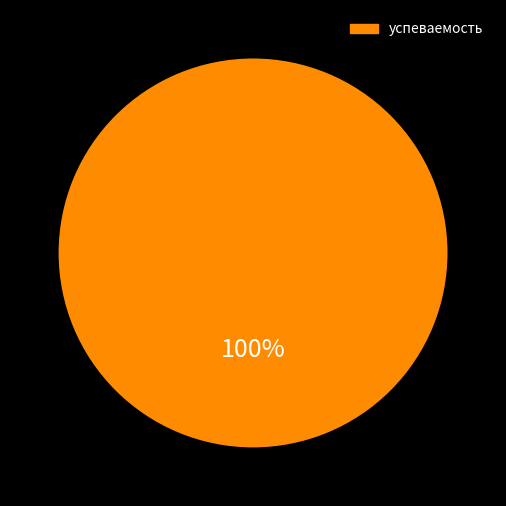

Is there any slice that represents more than half of the pie?

Yes